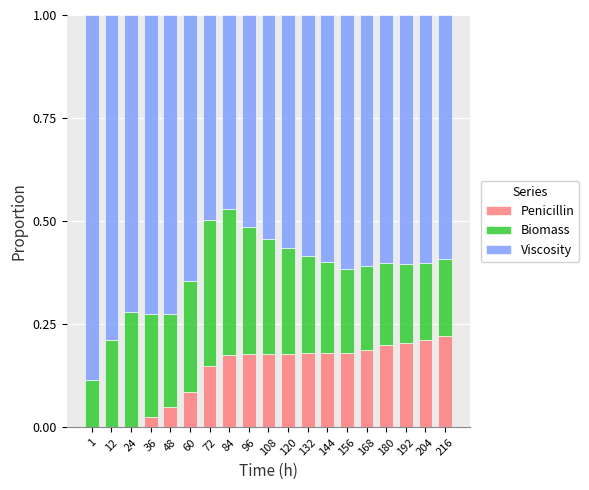

True or false: Penicillin has a value of 0.2 at 84.

True